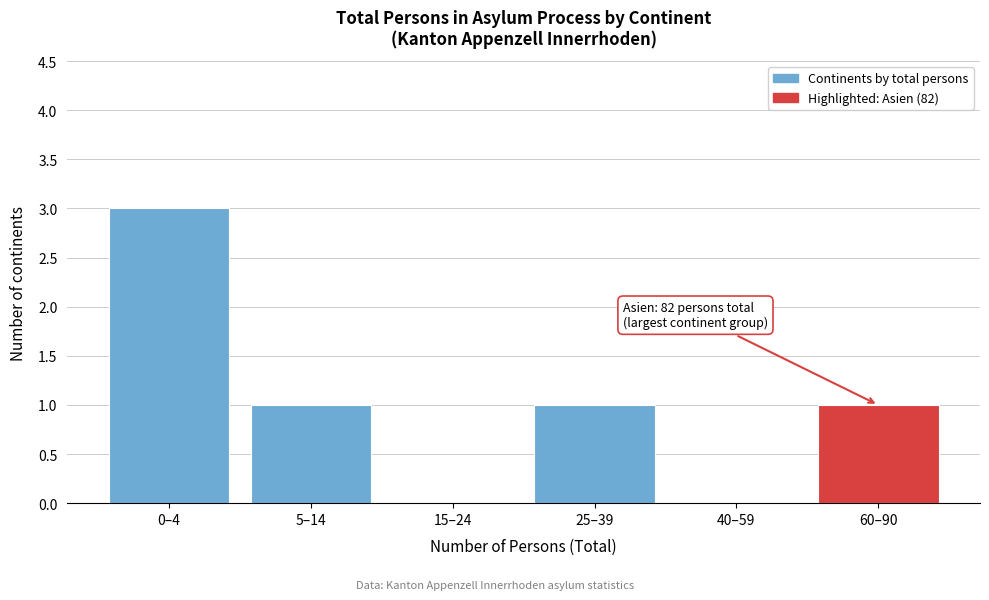

Reading right to left, extract all data points from this chart.

60–90=1	40–59=0	25–39=1	15–24=0	5–14=1	0–4=3